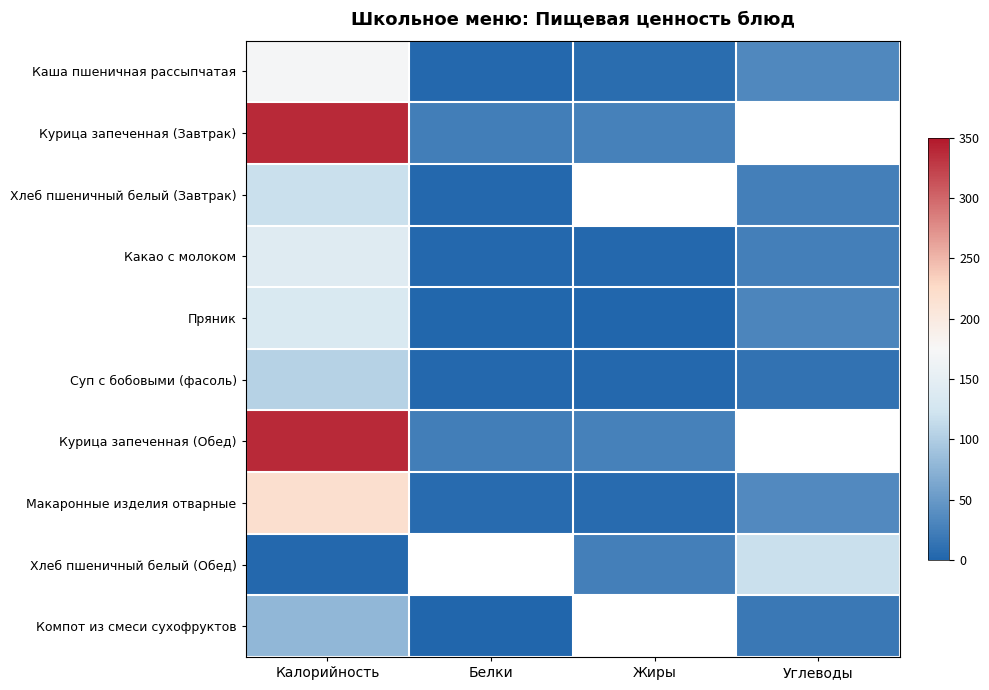

Which category has the highest value in the Хлеб пшеничный белый (Завтрак) series?

Калорийность